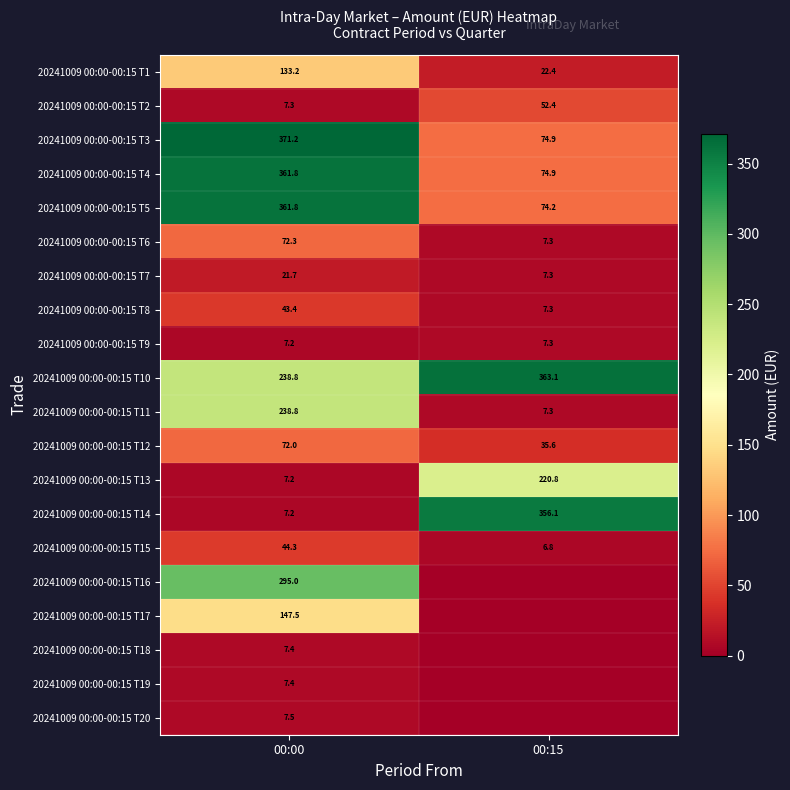

What is the average value of the 20241009 00:00-00:15 T11 series?

123.1